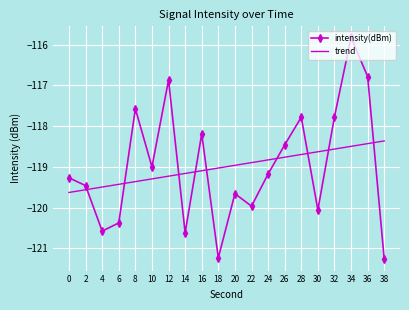

What is the minimum value shown in the chart?

-121.3